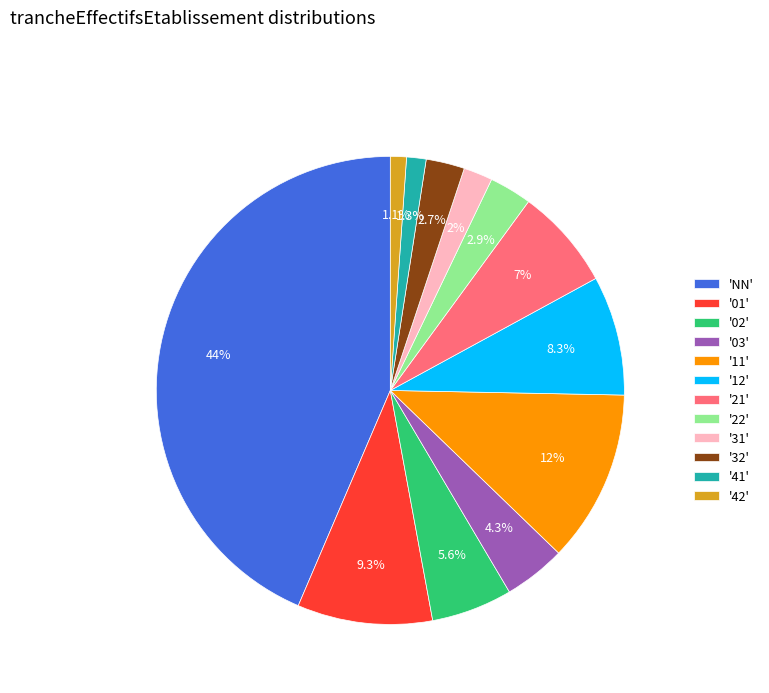

How many slices are in this pie chart?

12